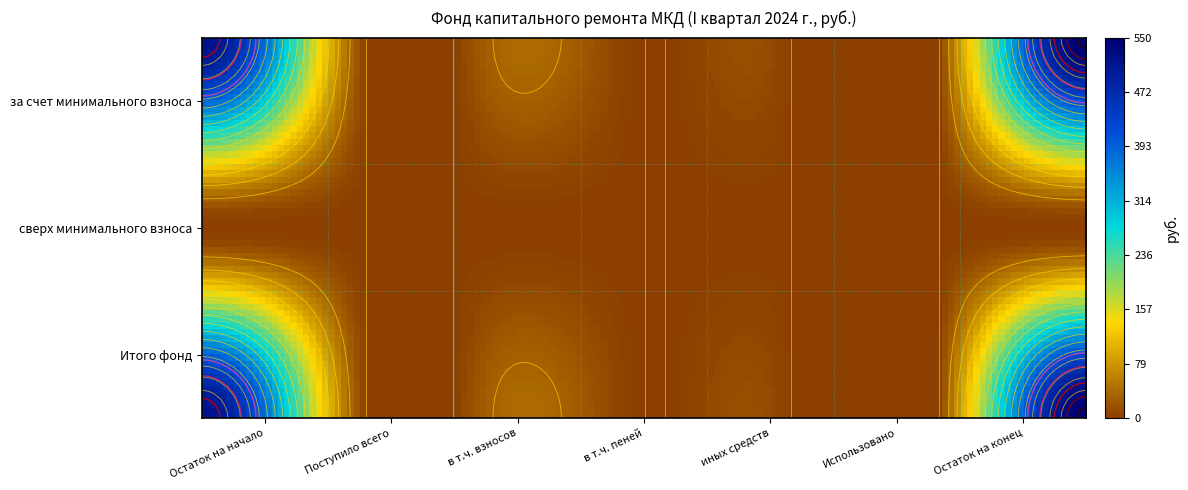

Reading left to right, extract all data points from this chart.

за счет минимального взноса: Остаток на начало=515.7	Поступило всего=34.4	в т.ч. взносов=34.4	в т.ч. пеней=0.0	иных средств=0.0	Использовано=0.0	Остаток на конец=550.2
сверх минимального взноса: Остаток на начало=0.0	Поступило всего=0.0	в т.ч. взносов=0.0	в т.ч. пеней=0.0	иных средств=0.0	Использовано=0.0	Остаток на конец=0.0
Итого фонд: Остаток на начало=515.7	Поступило всего=34.4	в т.ч. взносов=34.4	в т.ч. пеней=0.0	иных средств=0.0	Использовано=0.0	Остаток на конец=550.2